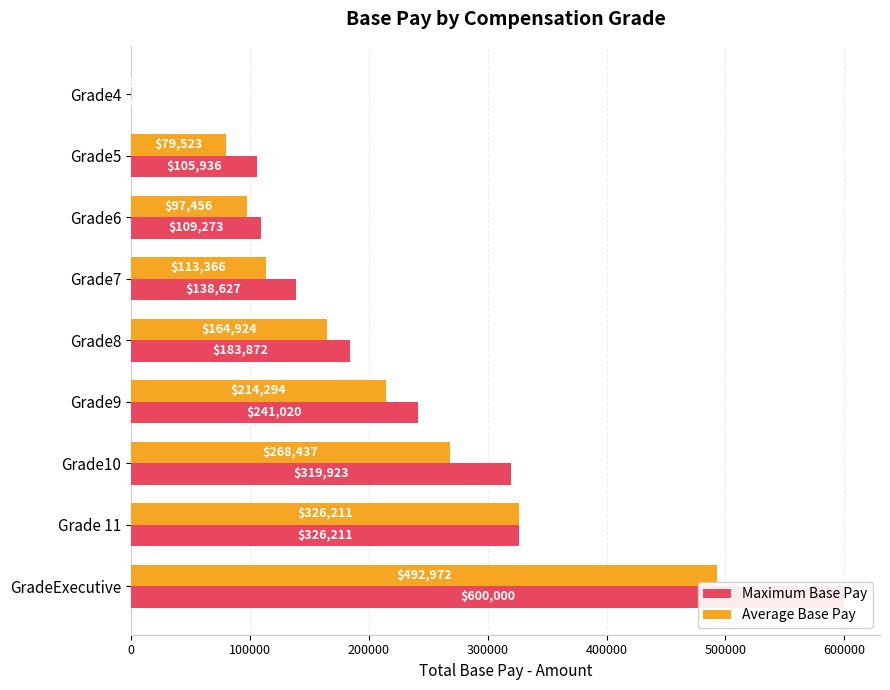

Rank the series at Grade5 from highest to lowest value.

Maximum Base Pay, Average Base Pay